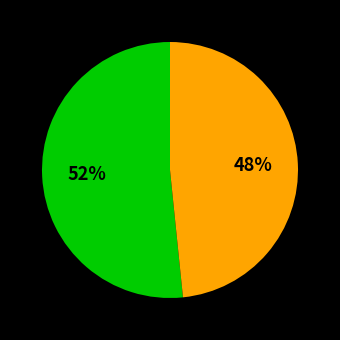

Is there any slice that represents more than half of the pie?

Yes